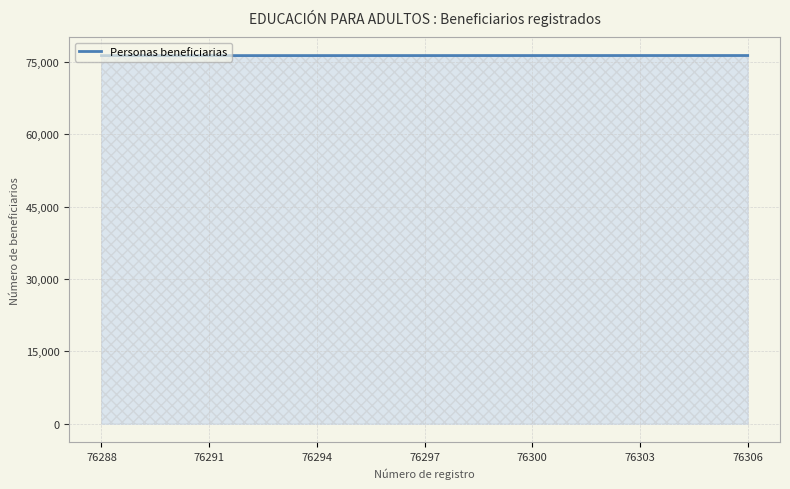

What is the greatest value displayed?

76306